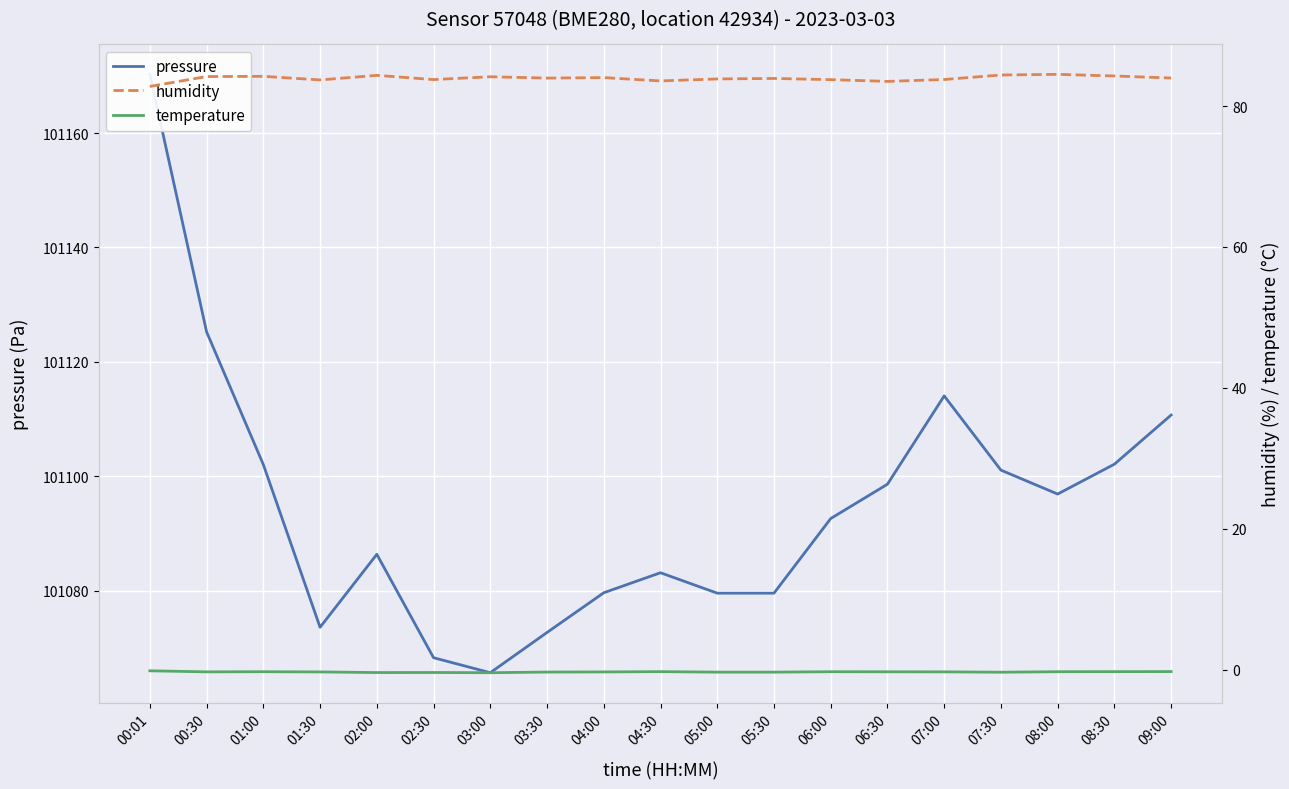

Which series changed the most between 01:00 and 02:30?

pressure